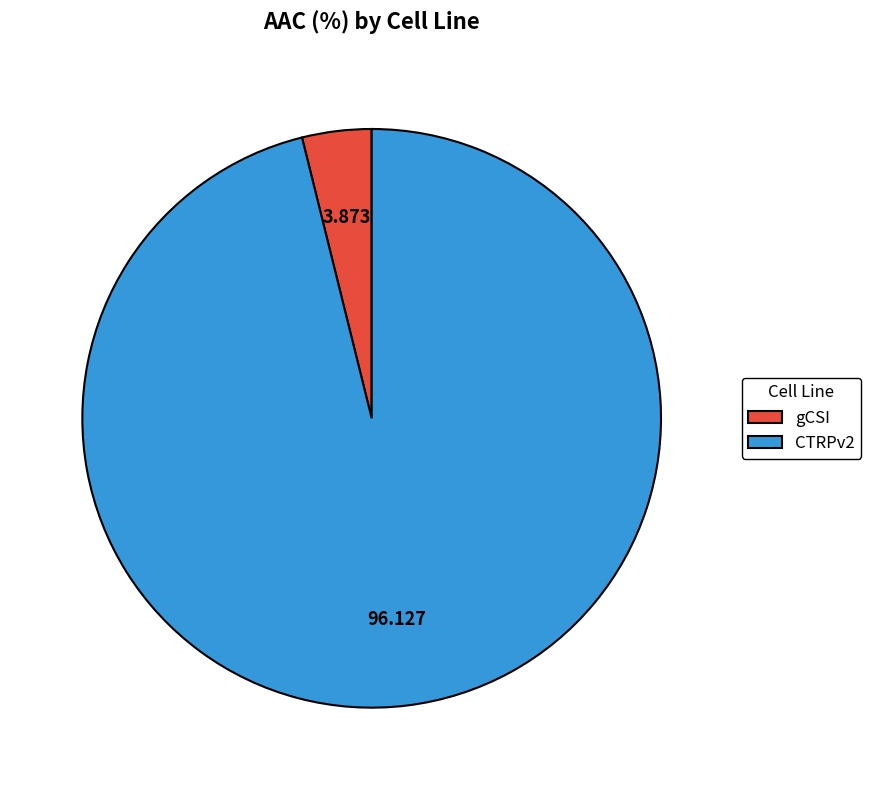

Do CTRPv2 and gCSI together represent more than half of the pie?

Yes